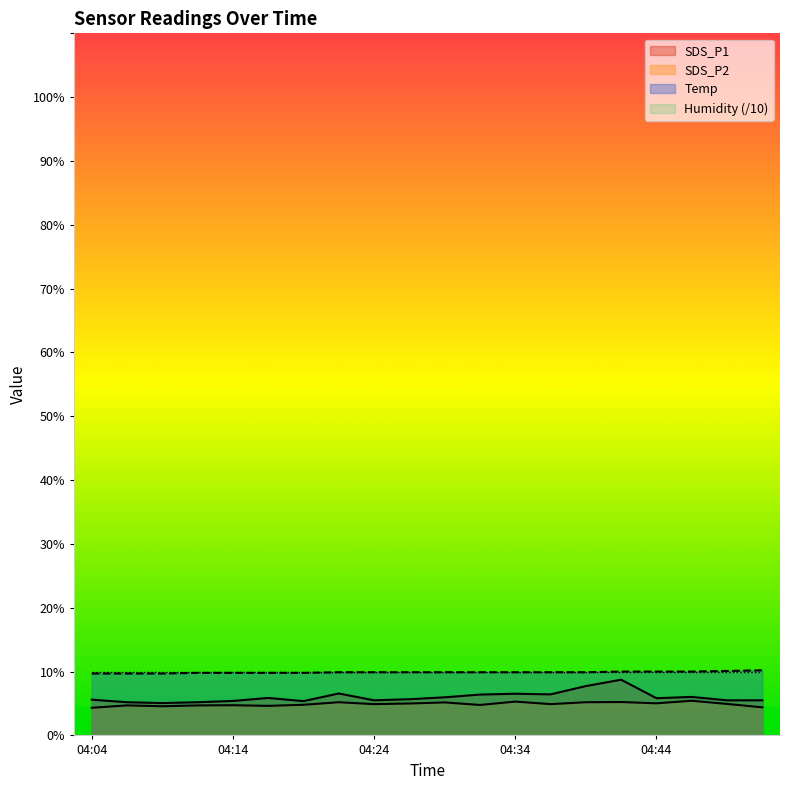

What is the value of the Temp point at the 13th from the left?

9.9